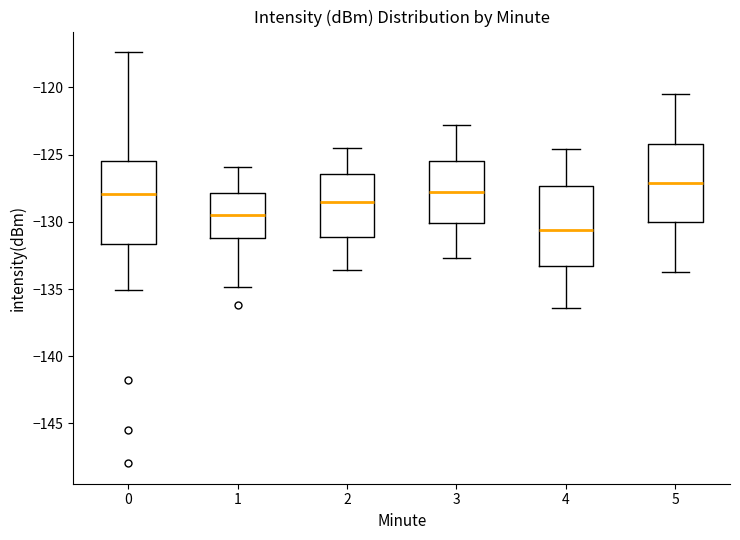

Reading left to right, read every box against the y-axis: the position of its median line, the range the box covers, and the ends of its whiskers. The values are not printed on the chart, so give them approximately, as read against the axis.

0: median -128.0, box -131.5 to -125.5, whiskers -135.0 to -117.5
1: median -129.5, box -131.0 to -128.0, whiskers -135.0 to -126.0
2: median -128.5, box -131.0 to -126.5, whiskers -133.5 to -124.5
3: median -127.5, box -130.0 to -125.5, whiskers -132.5 to -123.0
4: median -130.5, box -133.5 to -127.5, whiskers -136.5 to -124.5
5: median -127.0, box -130.0 to -124.0, whiskers -133.5 to -120.5